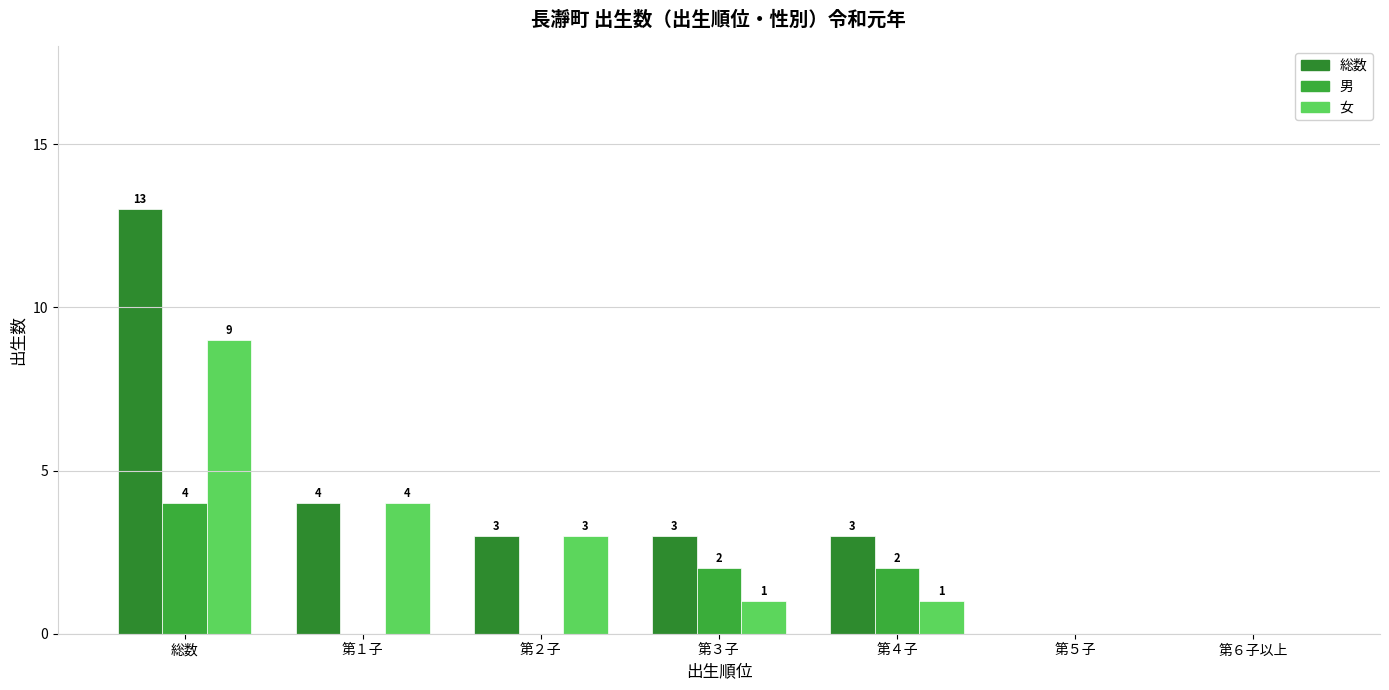

What is the spread (max minus min) of values at 第４子?

2